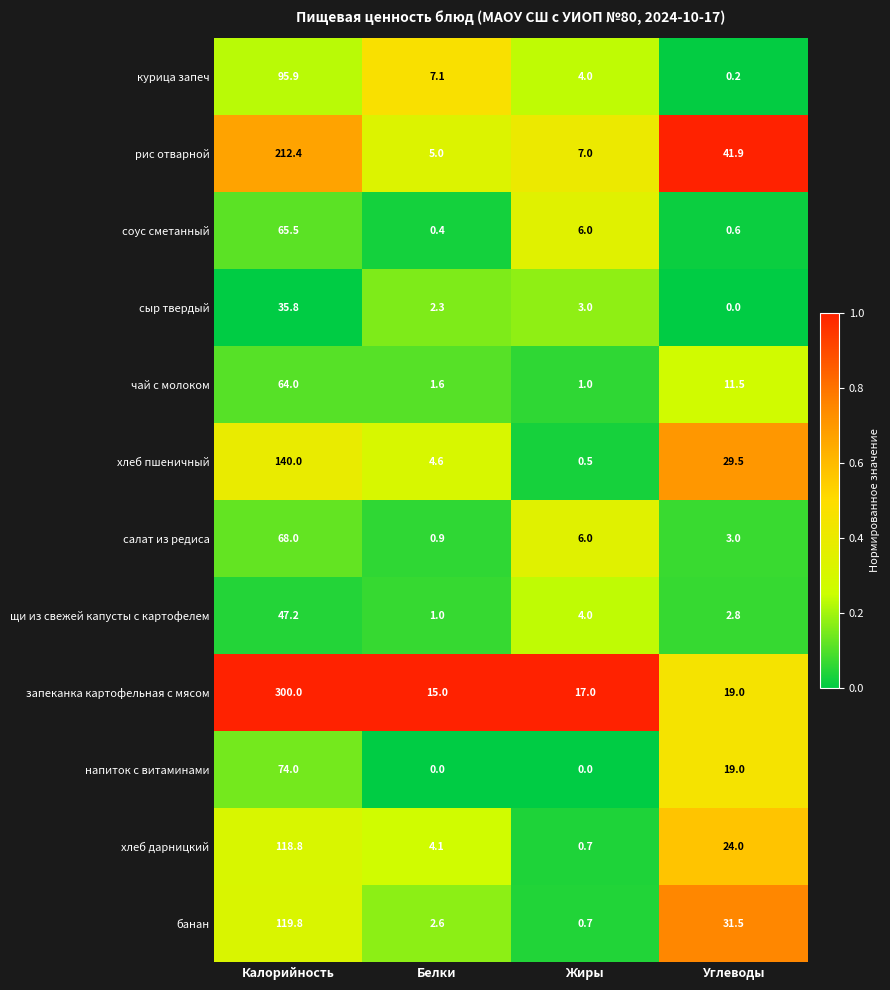

At how many categories does at least one series exceed 0?

4